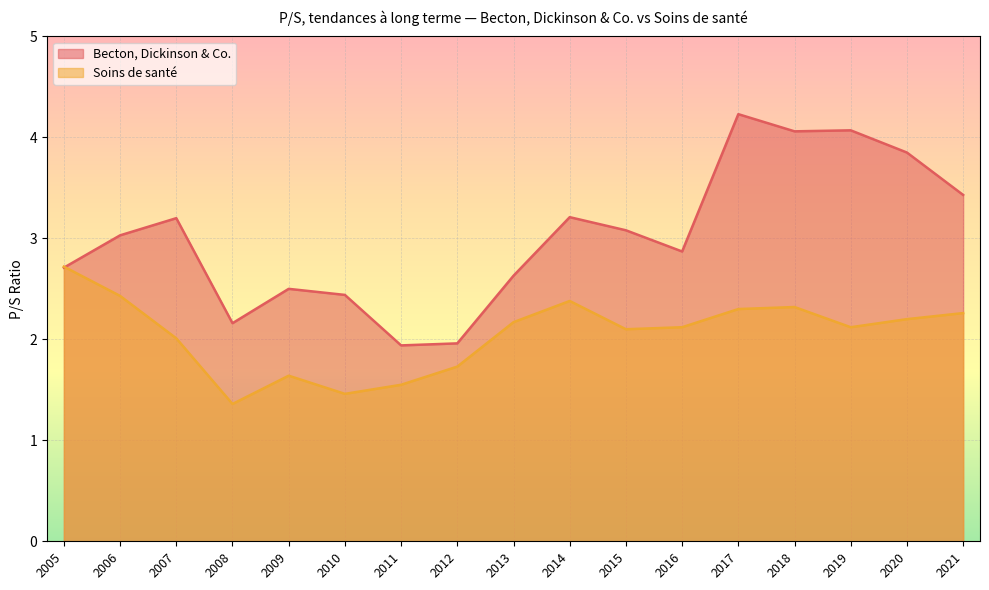

At which label does Becton, Dickinson & Co. reach its peak?

2017